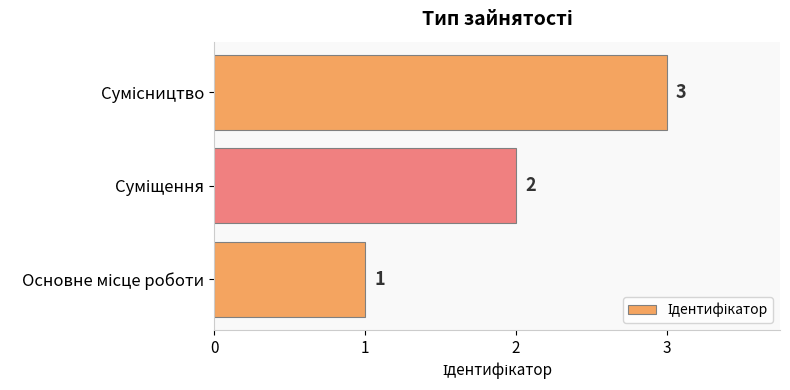

What is the difference between the maximum and minimum values?

2